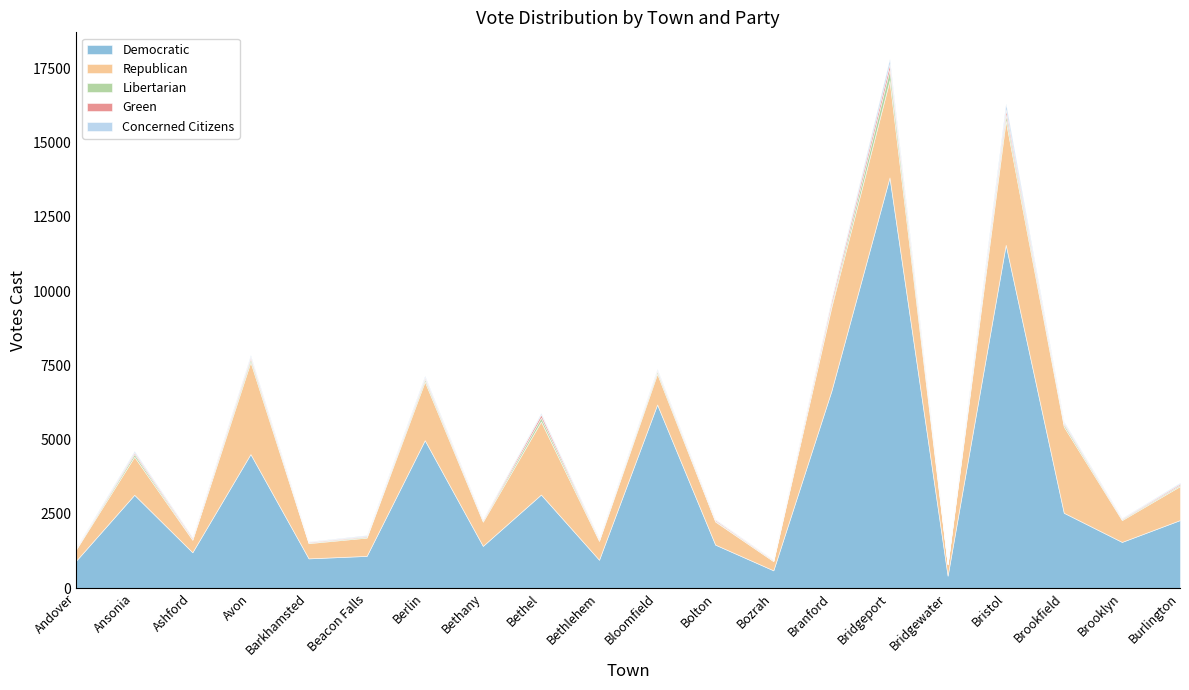

Reading right to left, list all the values displayed in this chart.

Democratic: Burlington=2290	Brooklyn=1554	Brookfield=2535	Bristol=11561	Bridgewater=417	Bridgeport=13830	Branford=6648	Bozrah=597	Bolton=1462	Bloomfield=6182	Bethlehem=953	Bethel=3150	Bethany=1420	Berlin=4980	Beacon Falls=1083	Barkhamsted=1000	Avon=4513	Ashford=1206	Ansonia=3141	Andover=925
Republican: Burlington=1145	Brooklyn=735	Brookfield=2904	Bristol=4184	Bridgewater=378	Bridgeport=3277	Branford=2828	Bozrah=308	Bolton=778	Bloomfield=1038	Bethlehem=636	Bethel=2463	Bethany=817	Berlin=1978	Beacon Falls=616	Barkhamsted=512	Avon=3105	Ashford=420	Ansonia=1285	Andover=380
Libertarian: Burlington=40	Brooklyn=31	Brookfield=78	Bristol=199	Bridgewater=14	Bridgeport=349	Branford=97	Bozrah=19	Bolton=25	Bloomfield=81	Bethlehem=33	Bethel=129	Bethany=37	Berlin=84	Beacon Falls=33	Barkhamsted=22	Avon=104	Ashford=29	Ansonia=90	Andover=25
Green: Burlington=42	Brooklyn=23	Brookfield=47	Bristol=178	Bridgewater=10	Bridgeport=195	Branford=136	Bozrah=20	Bolton=38	Bloomfield=40	Bethlehem=31	Bethel=104	Bethany=34	Berlin=55	Beacon Falls=23	Barkhamsted=25	Avon=76	Ashford=46	Ansonia=53	Andover=16
Concerned Citizens: Burlington=33	Brooklyn=16	Brookfield=46	Bristol=201	Bridgewater=3	Bridgeport=173	Branford=46	Bozrah=10	Bolton=16	Bloomfield=40	Bethlehem=19	Bethel=52	Bethany=12	Berlin=52	Beacon Falls=28	Barkhamsted=12	Avon=50	Ashford=16	Ansonia=49	Andover=16